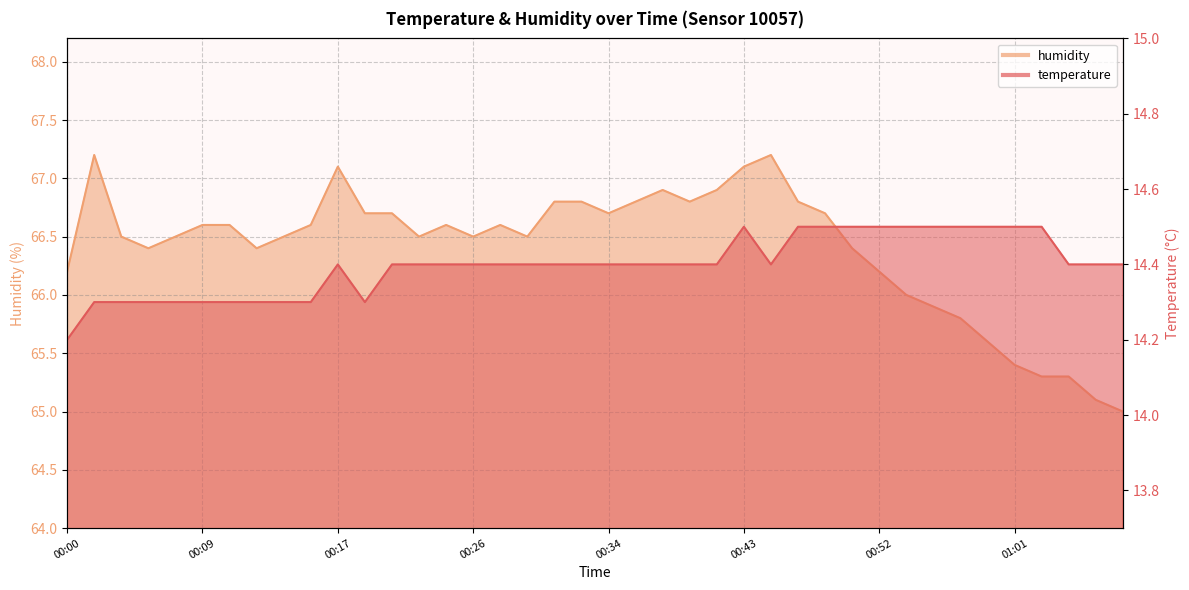

Which series has the widest spread of values?

humidity